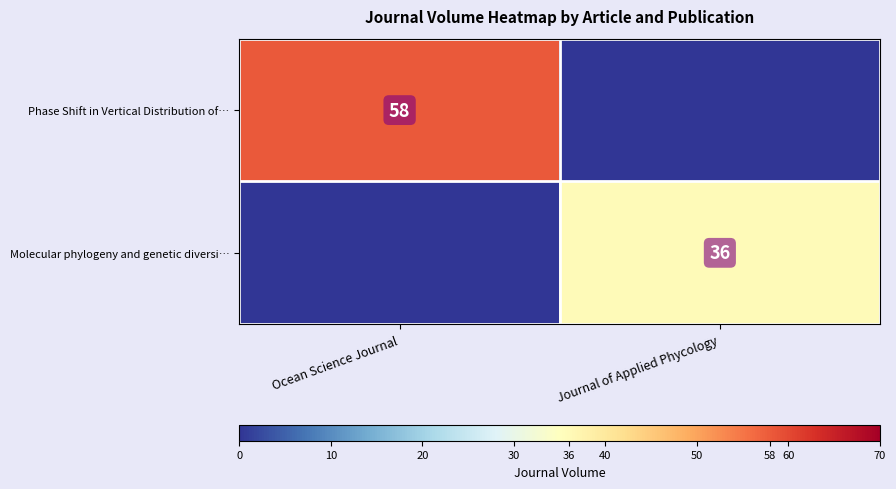

How many distinct data groups are displayed?

2